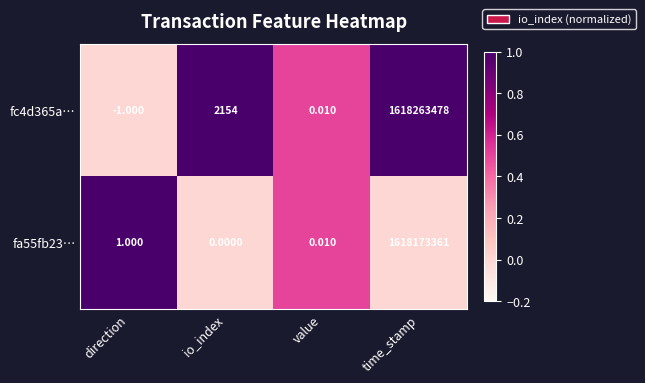

At which category does the chart reach its minimum across all series?

direction